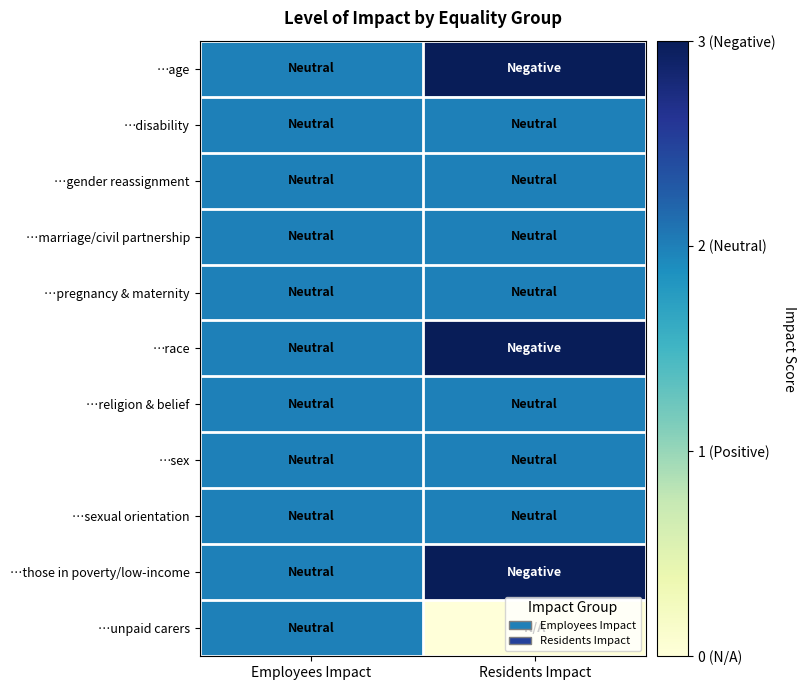

Between Residents Impact and Employees Impact, which is larger?

Residents Impact